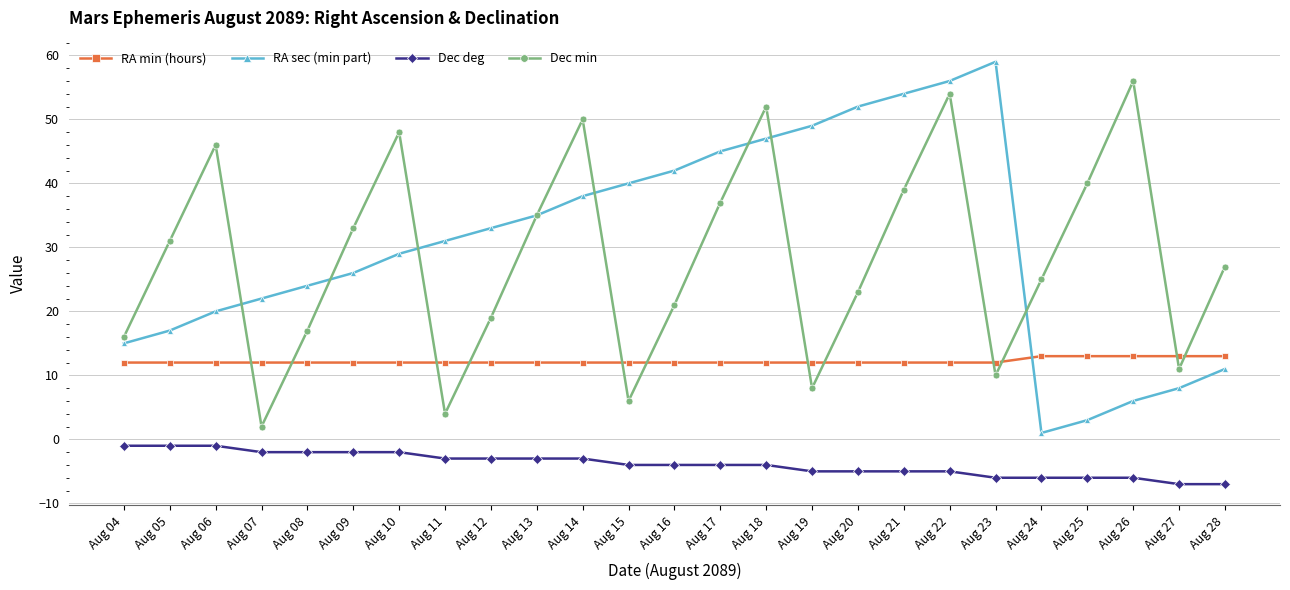

At which category is the sum across all series the highest?

Aug 22